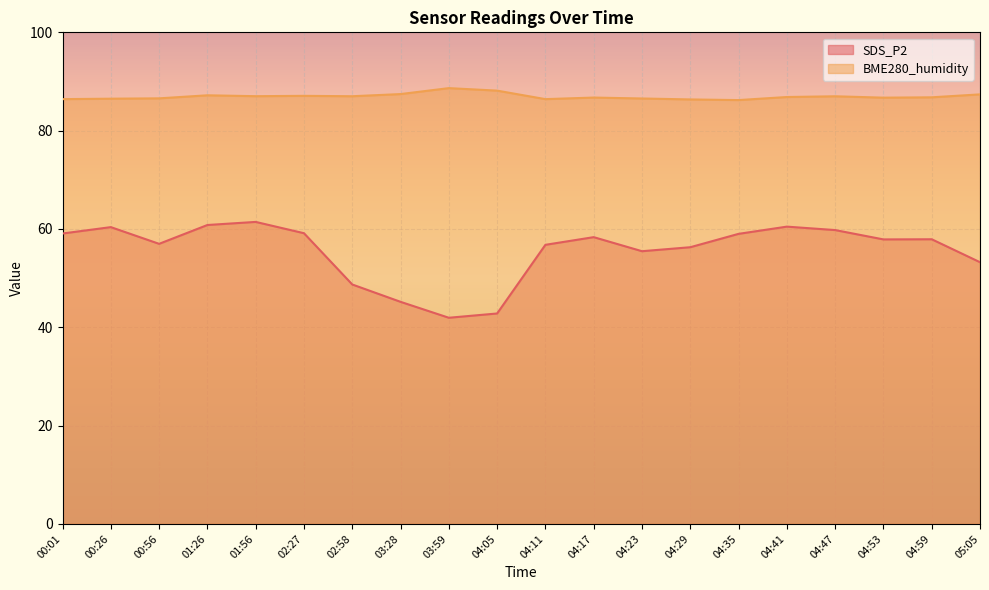

What is the sum of the BME280_humidity values at 04:47 and 04:41?

173.8